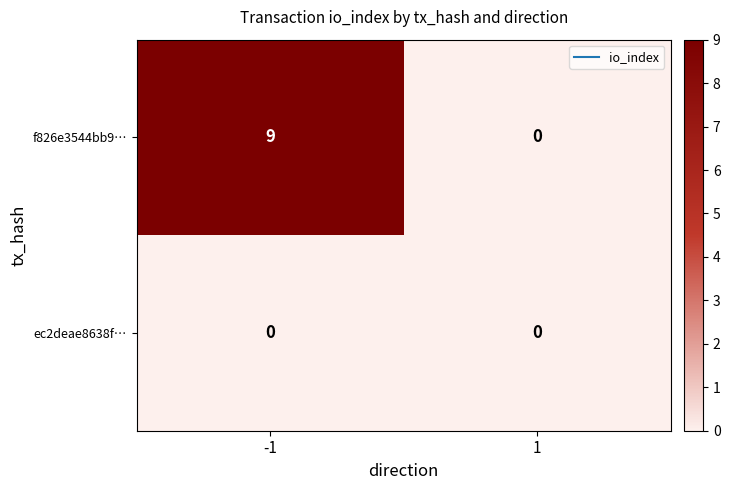

Which series has the largest total across all categories?

f826e3544bb9…